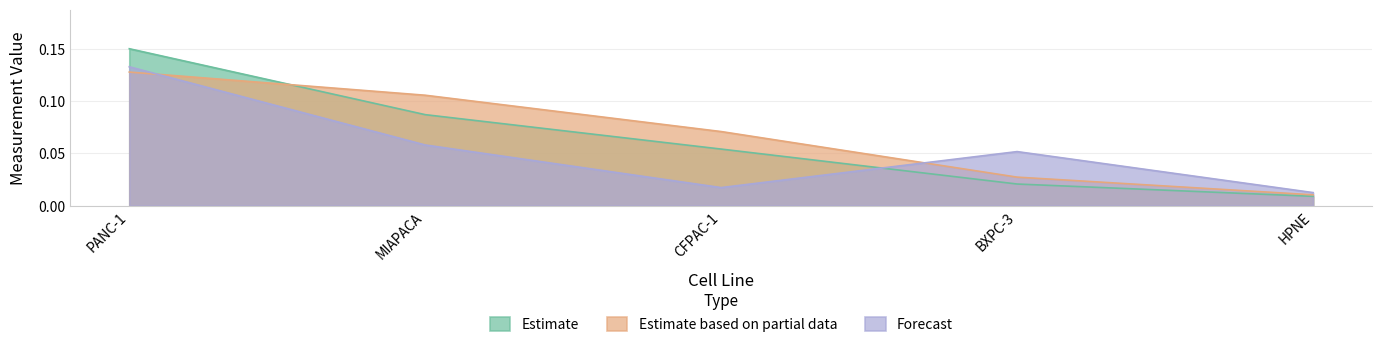

True or false: Estimate has a value of 0.0 at CFPAC-1.

False